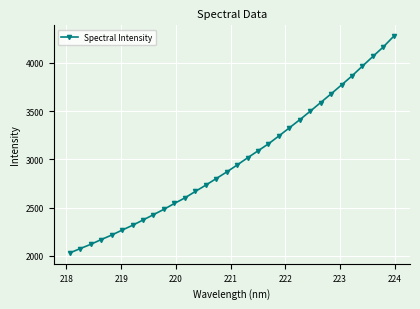

What is the smallest value displayed?

2030.1